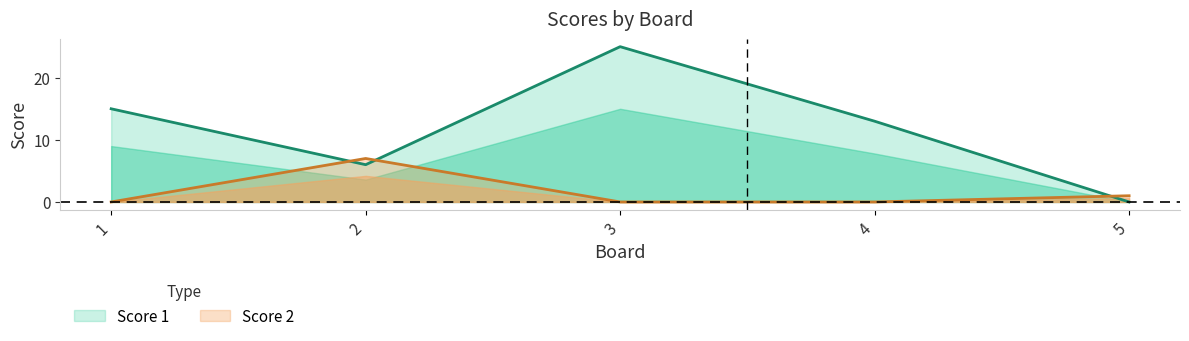

What is the maximum value shown in the chart?

25